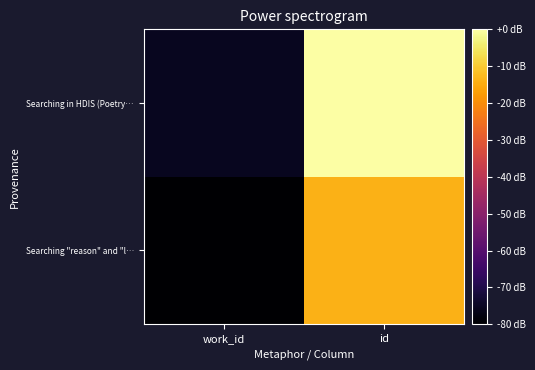

Which category has the lowest value across all series?

work_id